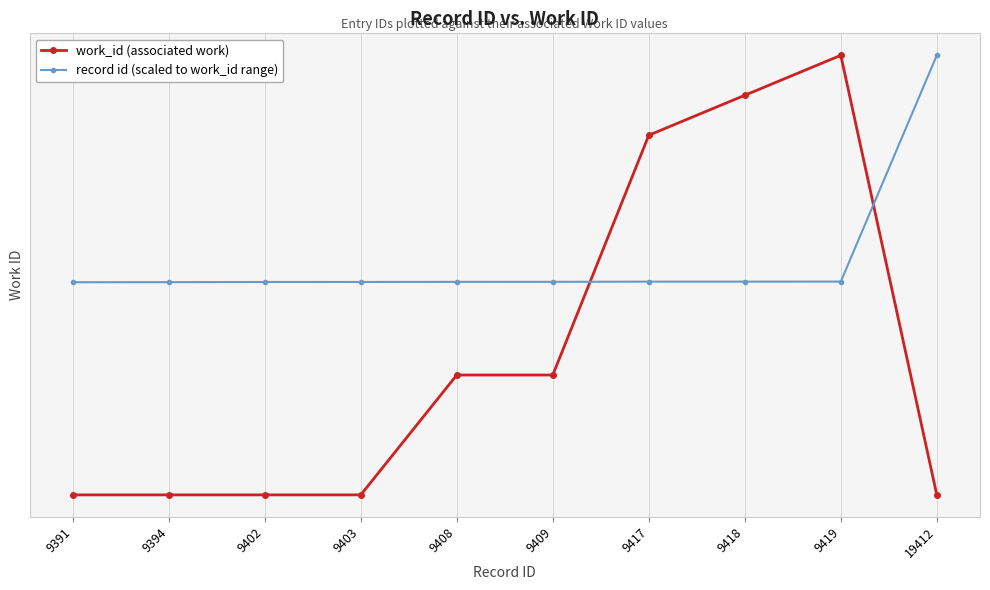

What is the minimum value for record id (scaled to work_id range)?

3623.3